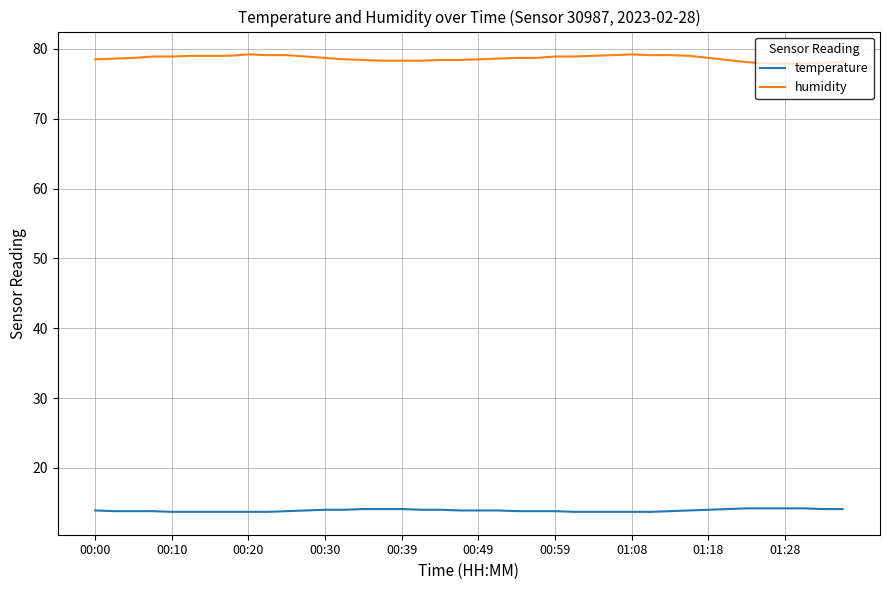

True or false: humidity and temperature cross at least once.

False